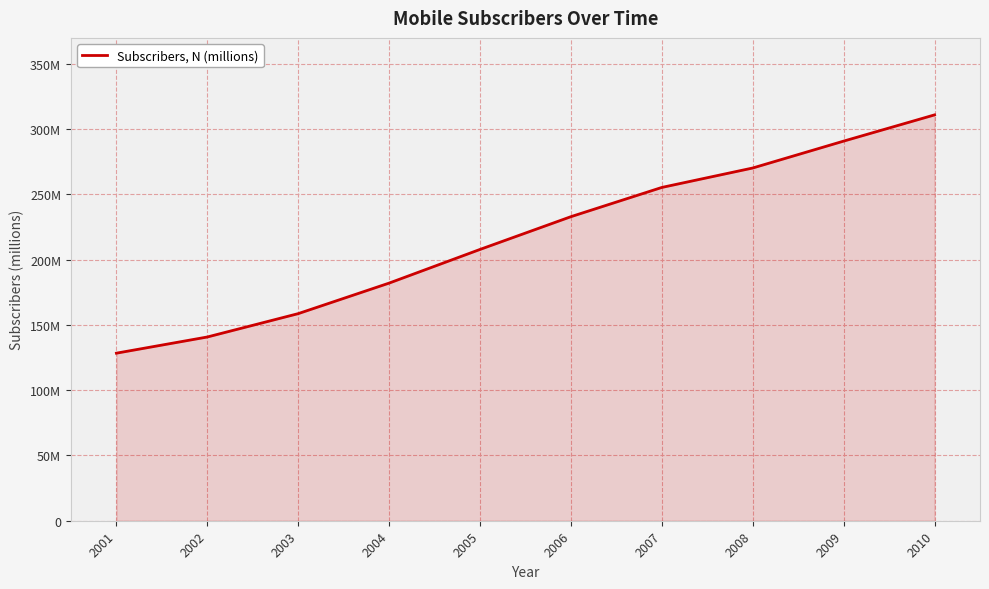

What is the value of the 1st point from the left?

128.4